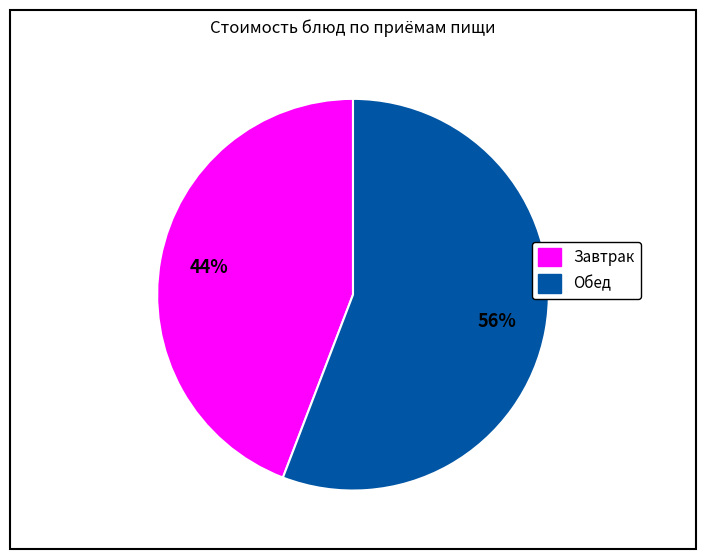

To the nearest percent, what is the difference between the largest and smallest slice percentages?

12%